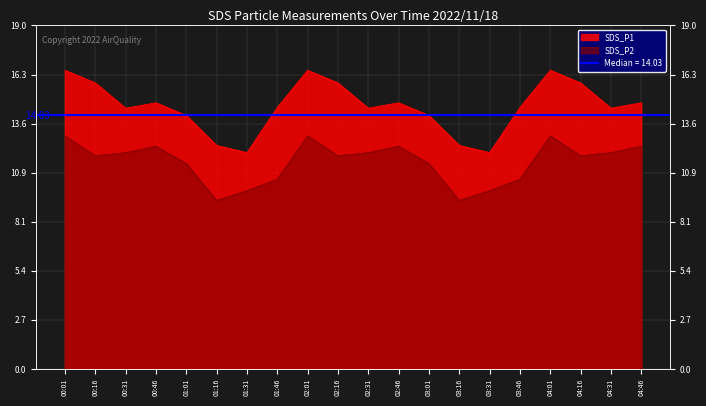

True or false: SDS_P2 and SDS_P1 cross at least once.

False